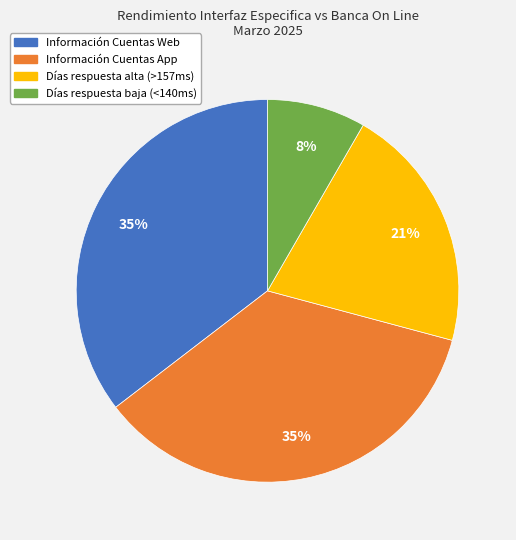

To the nearest percent, what is the difference between the largest and smallest slice percentages?

27%